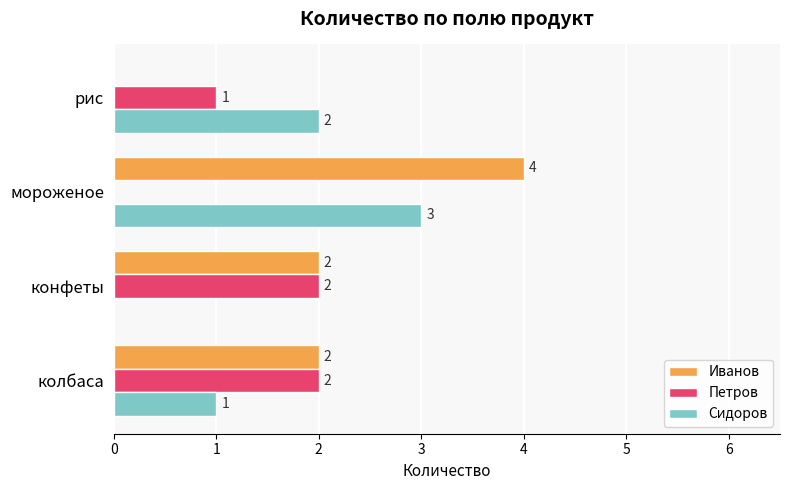

Which category has the highest value across all series?

мороженое